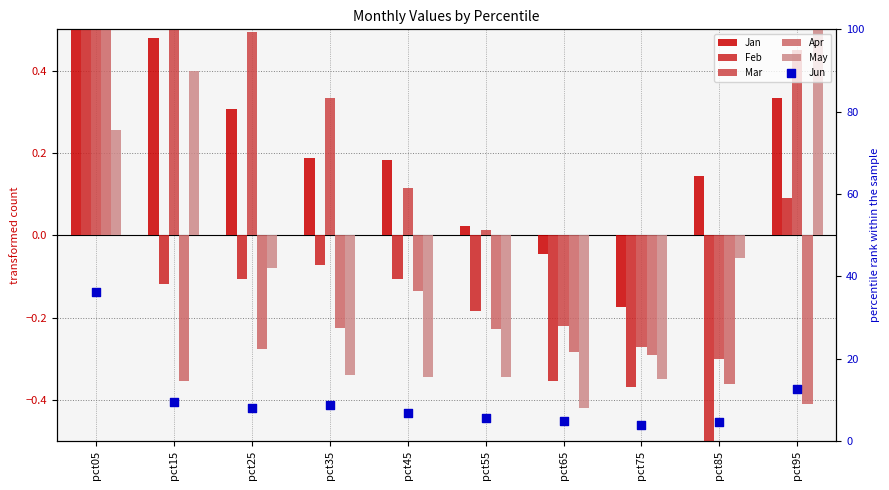

What is the total value across all series at pct95?

13.7